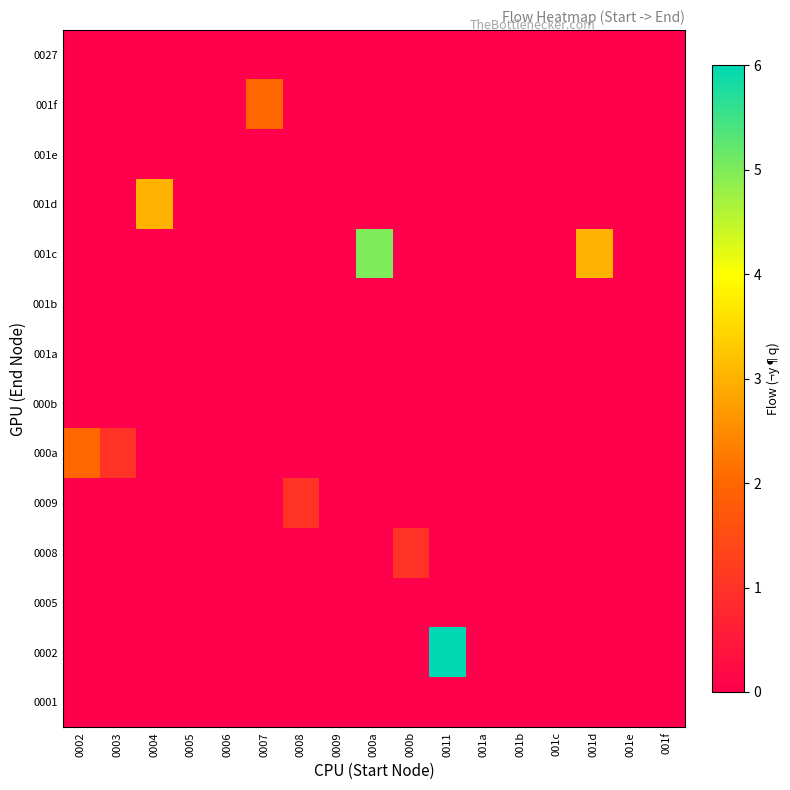

Reading left to right, what are all the values shown in this chart?

0001: 0002=0	0003=0	0004=0	0005=0	0006=0	0007=0	0008=0	0009=0	000a=0	000b=0	0011=0	001a=0	001b=0	001c=0	001d=0	001e=0	001f=0
0002: 0002=0	0003=0	0004=0	0005=0	0006=0	0007=0	0008=0	0009=0	000a=0	000b=0	0011=6	001a=0	001b=0	001c=0	001d=0	001e=0	001f=0
0005: 0002=0	0003=0	0004=0	0005=0	0006=0	0007=0	0008=0	0009=0	000a=0	000b=0	0011=0	001a=0	001b=0	001c=0	001d=0	001e=0	001f=0
0008: 0002=0	0003=0	0004=0	0005=0	0006=0	0007=0	0008=0	0009=0	000a=0	000b=1	0011=0	001a=0	001b=0	001c=0	001d=0	001e=0	001f=0
0009: 0002=0	0003=0	0004=0	0005=0	0006=0	0007=0	0008=1	0009=0	000a=0	000b=0	0011=0	001a=0	001b=0	001c=0	001d=0	001e=0	001f=0
000a: 0002=2	0003=1	0004=0	0005=0	0006=0	0007=0	0008=0	0009=0	000a=0	000b=0	0011=0	001a=0	001b=0	001c=0	001d=0	001e=0	001f=0
000b: 0002=0	0003=0	0004=0	0005=0	0006=0	0007=0	0008=0	0009=0	000a=0	000b=0	0011=0	001a=0	001b=0	001c=0	001d=0	001e=0	001f=0
001a: 0002=0	0003=0	0004=0	0005=0	0006=0	0007=0	0008=0	0009=0	000a=0	000b=0	0011=0	001a=0	001b=0	001c=0	001d=0	001e=0	001f=0
001b: 0002=0	0003=0	0004=0	0005=0	0006=0	0007=0	0008=0	0009=0	000a=0	000b=0	0011=0	001a=0	001b=0	001c=0	001d=0	001e=0	001f=0
001c: 0002=0	0003=0	0004=0	0005=0	0006=0	0007=0	0008=0	0009=0	000a=5	000b=0	0011=0	001a=0	001b=0	001c=0	001d=3	001e=0	001f=0
001d: 0002=0	0003=0	0004=3	0005=0	0006=0	0007=0	0008=0	0009=0	000a=0	000b=0	0011=0	001a=0	001b=0	001c=0	001d=0	001e=0	001f=0
001e: 0002=0	0003=0	0004=0	0005=0	0006=0	0007=0	0008=0	0009=0	000a=0	000b=0	0011=0	001a=0	001b=0	001c=0	001d=0	001e=0	001f=0
001f: 0002=0	0003=0	0004=0	0005=0	0006=0	0007=2	0008=0	0009=0	000a=0	000b=0	0011=0	001a=0	001b=0	001c=0	001d=0	001e=0	001f=0
0027: 0002=0	0003=0	0004=0	0005=0	0006=0	0007=0	0008=0	0009=0	000a=0	000b=0	0011=0	001a=0	001b=0	001c=0	001d=0	001e=0	001f=0